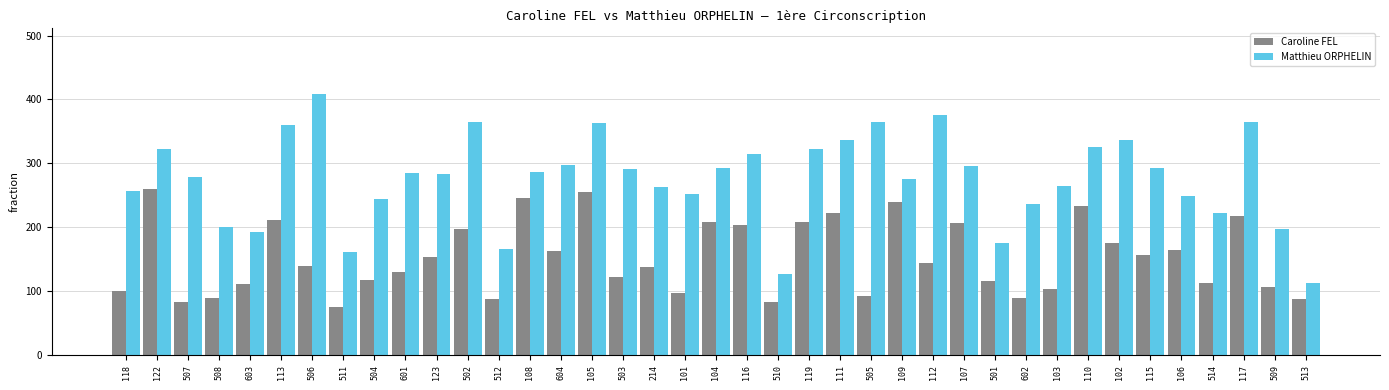

What is the label of the 39th bar from the left?

513